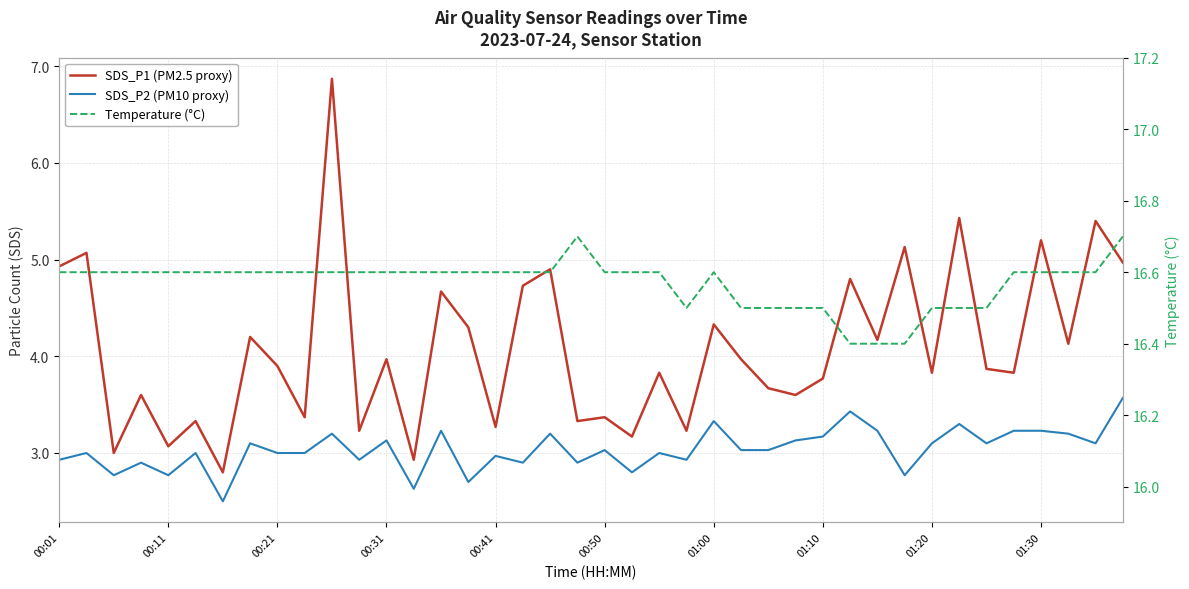

Where is the first local maximum for Temperature (°C)?

19